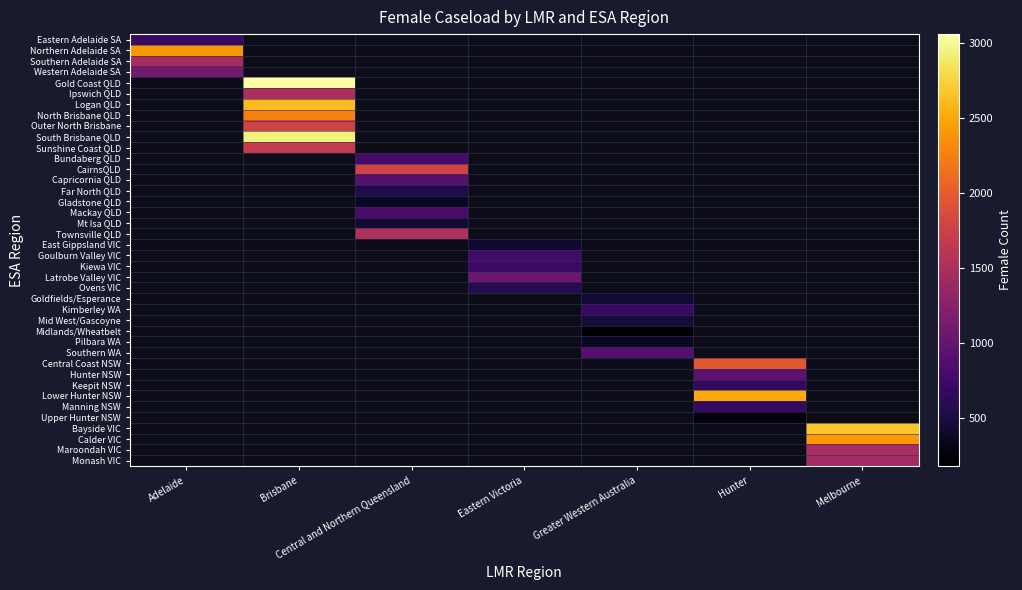

How many categories are shown in the chart?

7